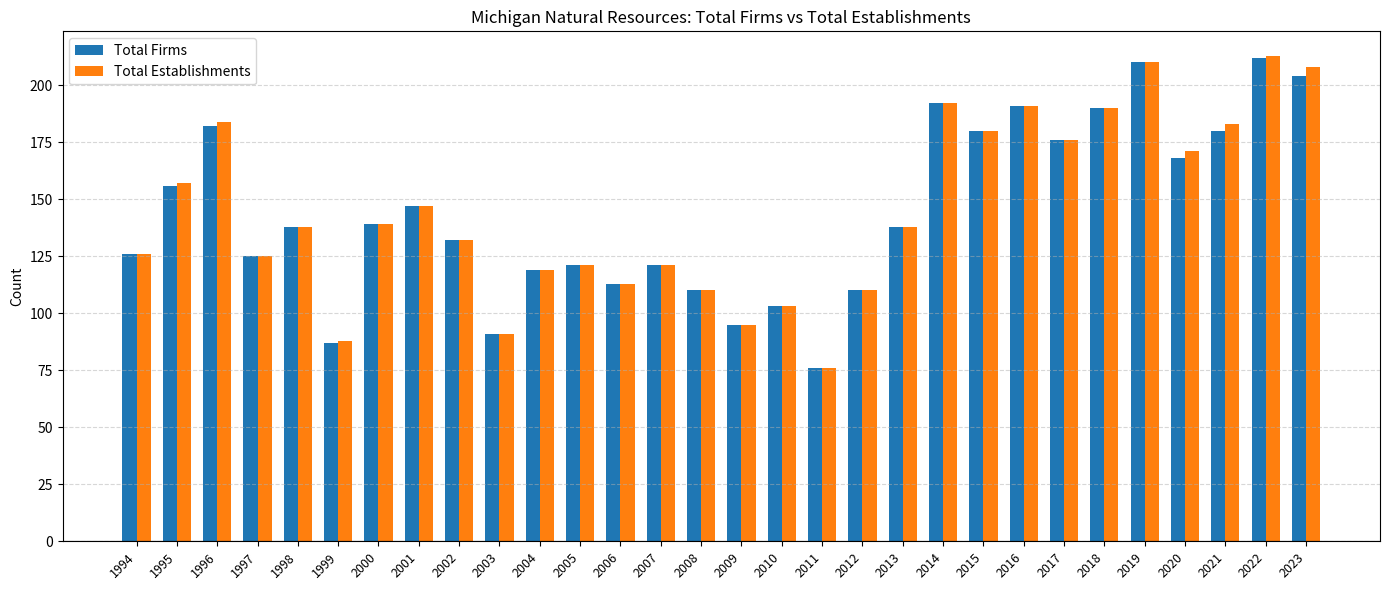

What is the minimum value for Total Firms?

76